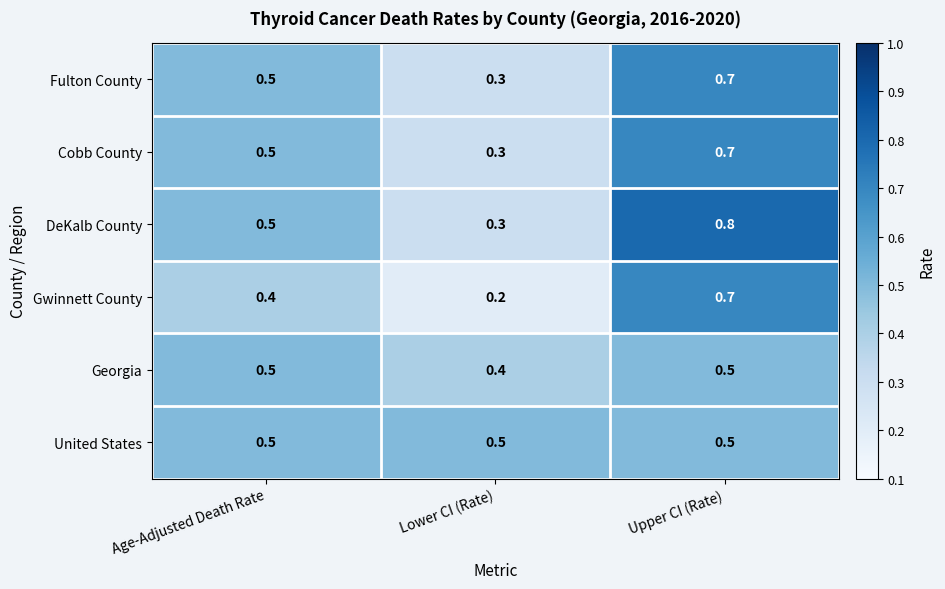

The DeKalb County series shows 0.2 at Age-Adjusted Death Rate. True or false?

False